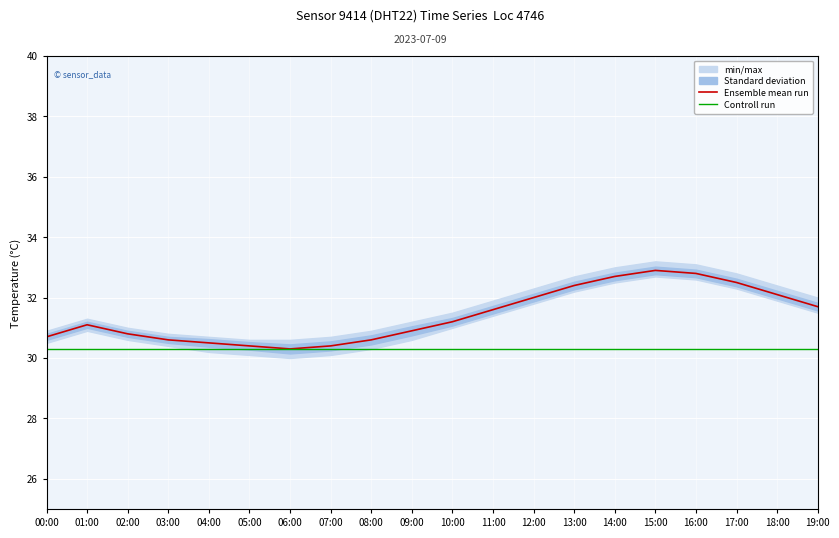

Reading left to right, list all the values displayed in this chart.

Ensemble mean run: 00:00=30.7	01:00=31.1	02:00=30.8	03:00=30.6	04:00=30.5	05:00=30.4	06:00=30.3	07:00=30.4	08:00=30.6	09:00=30.9	10:00=31.2	11:00=31.6	12:00=32.0	13:00=32.4	14:00=32.7	15:00=32.9	16:00=32.8	17:00=32.5	18:00=32.1	19:00=31.7
Controll run: 00:00=30.3	01:00=30.3	02:00=30.3	03:00=30.3	04:00=30.3	05:00=30.3	06:00=30.3	07:00=30.3	08:00=30.3	09:00=30.3	10:00=30.3	11:00=30.3	12:00=30.3	13:00=30.3	14:00=30.3	15:00=30.3	16:00=30.3	17:00=30.3	18:00=30.3	19:00=30.3